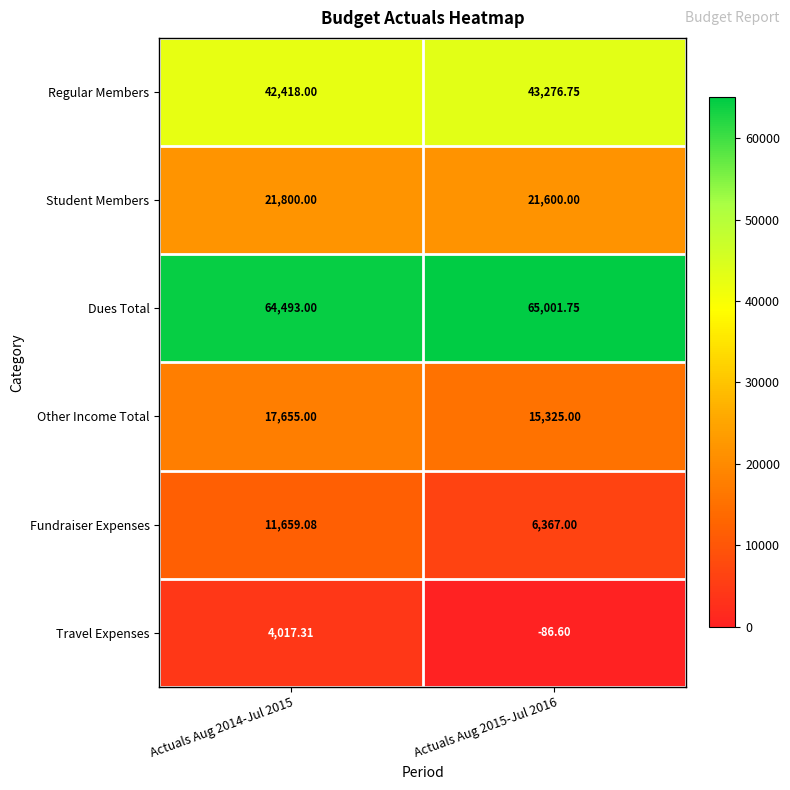

At which category is the sum across all series the highest?

Actuals Aug 2014-Jul 2015